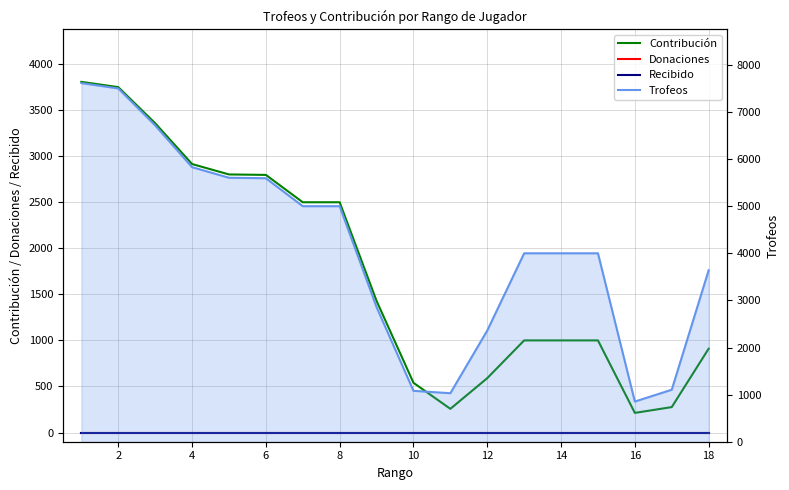

Reading right to left, what are all the values shown in this chart?

Contribución: 910	276	213	1000	1000	1000	590	257	540	1429	2500	2500	2797	2802	2915	3358	3750	3807
Donaciones: 0	0	0	0	0	0	0	0	0	0	0	0	0	0	0	0	0	0
Recibido: 0	0	0	0	0	0	0	0	0	0	0	0	0	0	0	0	0	0
Trofeos: 3640	1104	853	4001	4001	4001	2360	1030	1081	2859	5001	5001	5595	5605	5830	6717	7501	7615